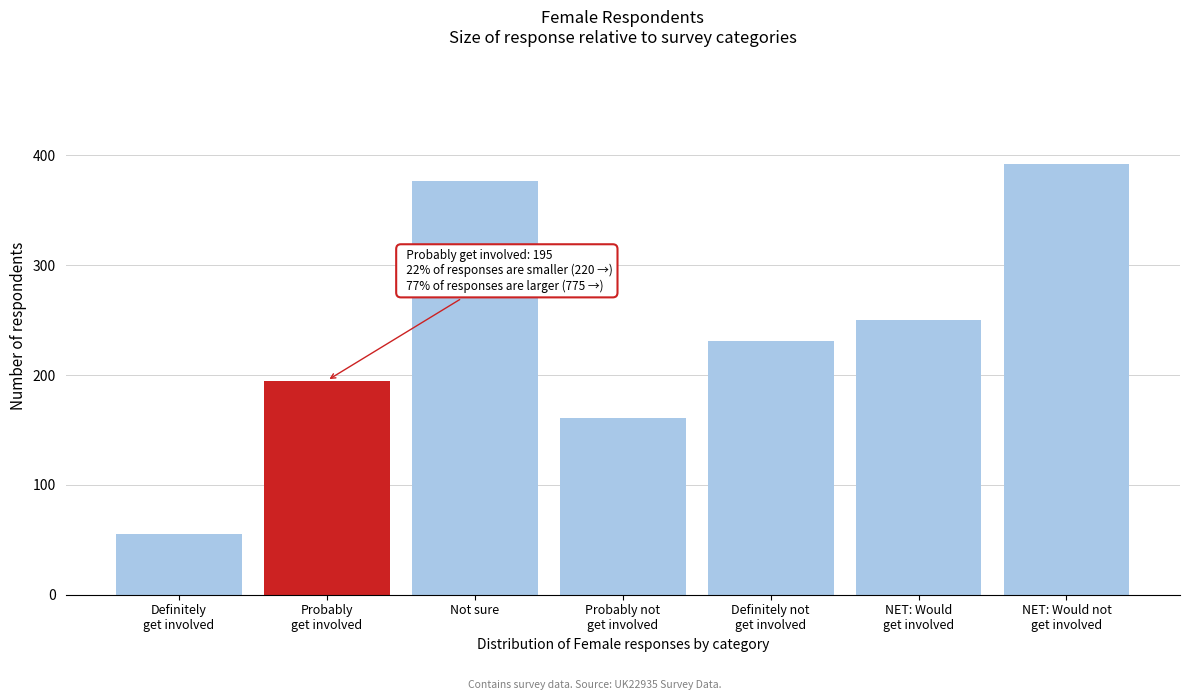

Reading right to left, extract all data points from this chart.

392	250	231	161	377	195	55